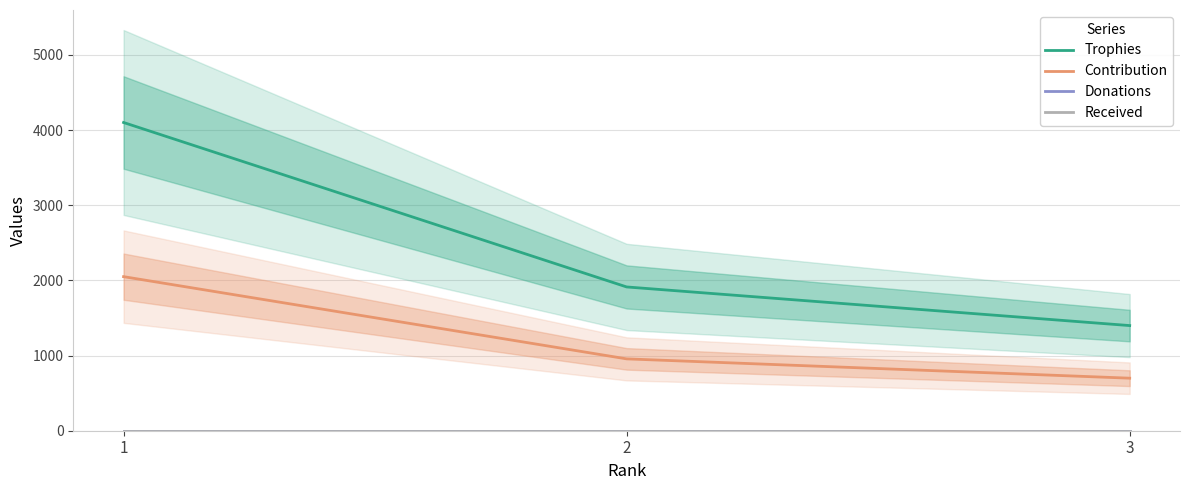

What is the total value across all series at 3?

2098